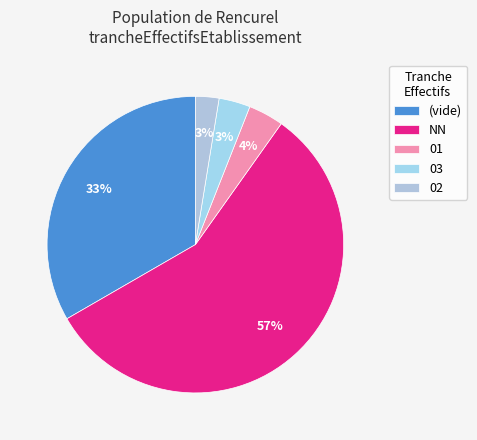

Is there any slice that represents more than half of the pie?

Yes